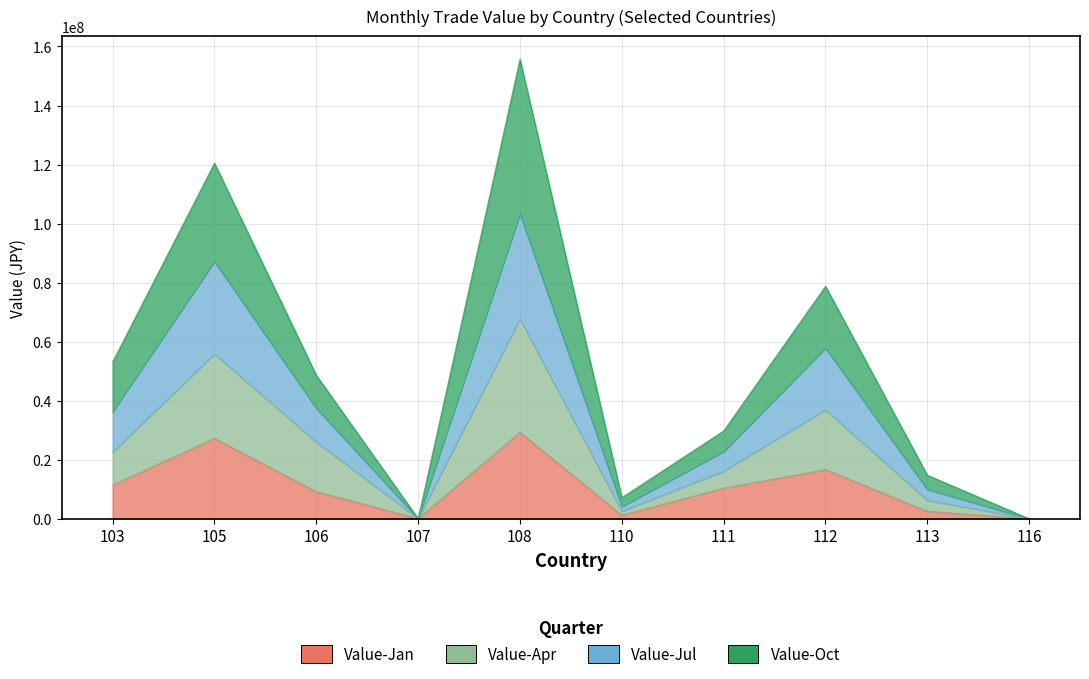

Which series has the largest total across all categories?

Value-Oct